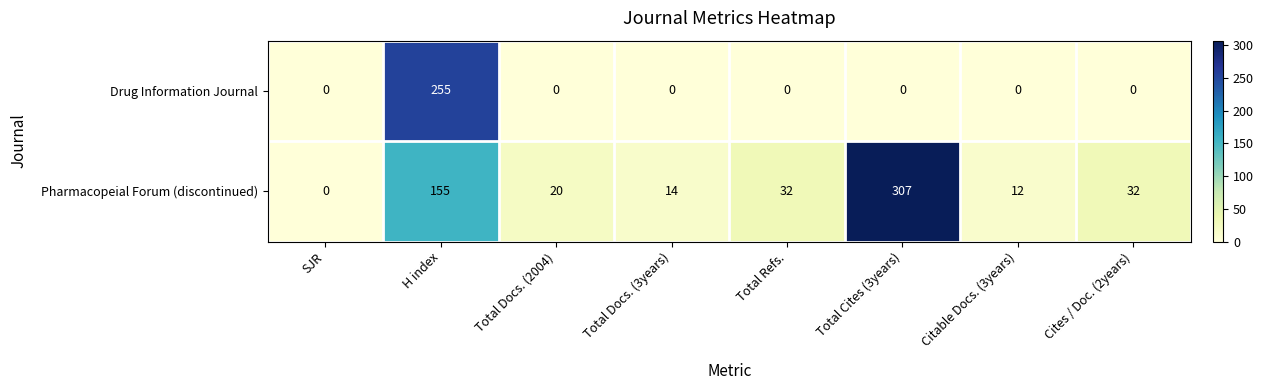

List the series in order of their peak value, lowest first.

Drug Information Journal, Pharmacopeial Forum (discontinued)